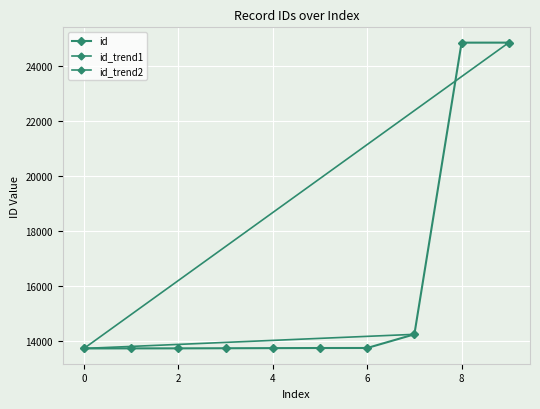

Is this an area chart (filled region under the line)?

No